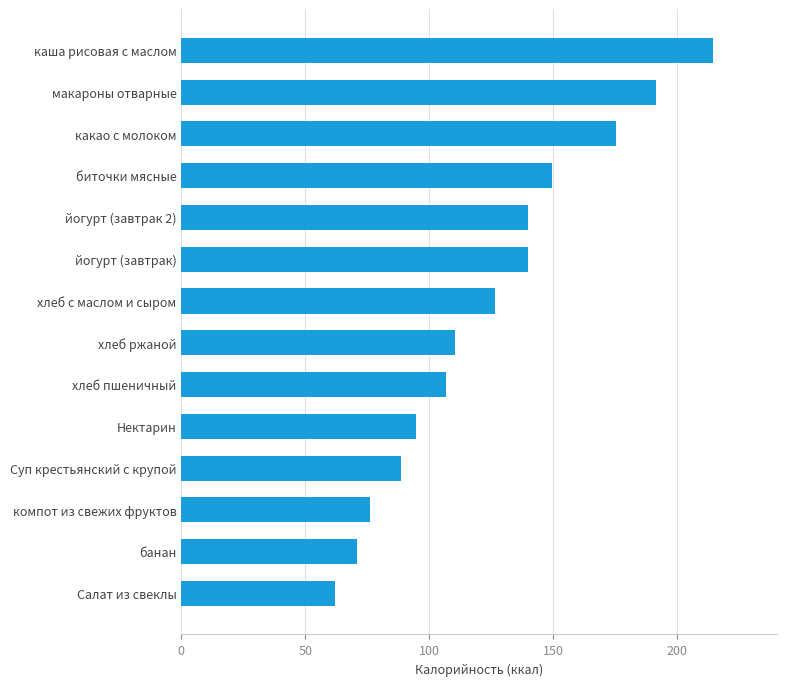

Which category has the highest value across all series?

каша рисовая с маслом